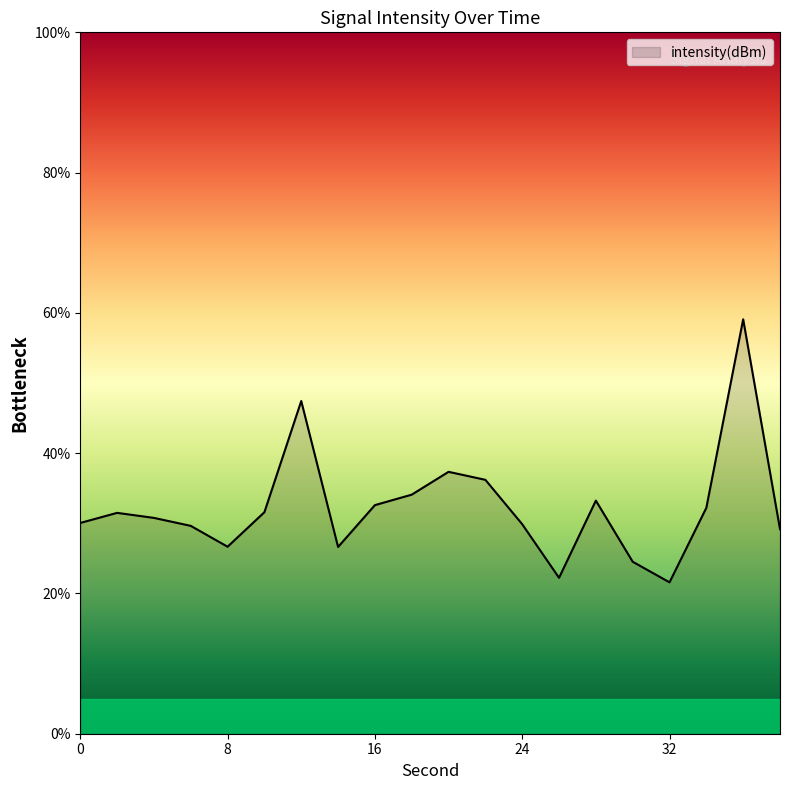

What is the minimum value shown in the chart?

21.6